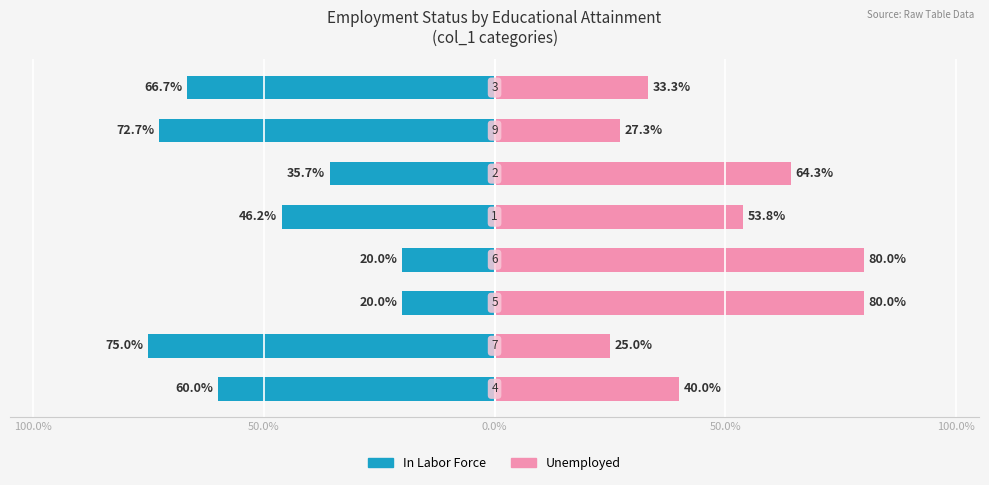

Reading left to right, transcribe all the data shown in this chart.

In Labor Force: -60.0	-75.0	-20.0	-20.0	-46.2	-35.7	-72.7	-66.7
Unemployed: 40.0	25.0	80.0	80.0	53.8	64.3	27.3	33.3